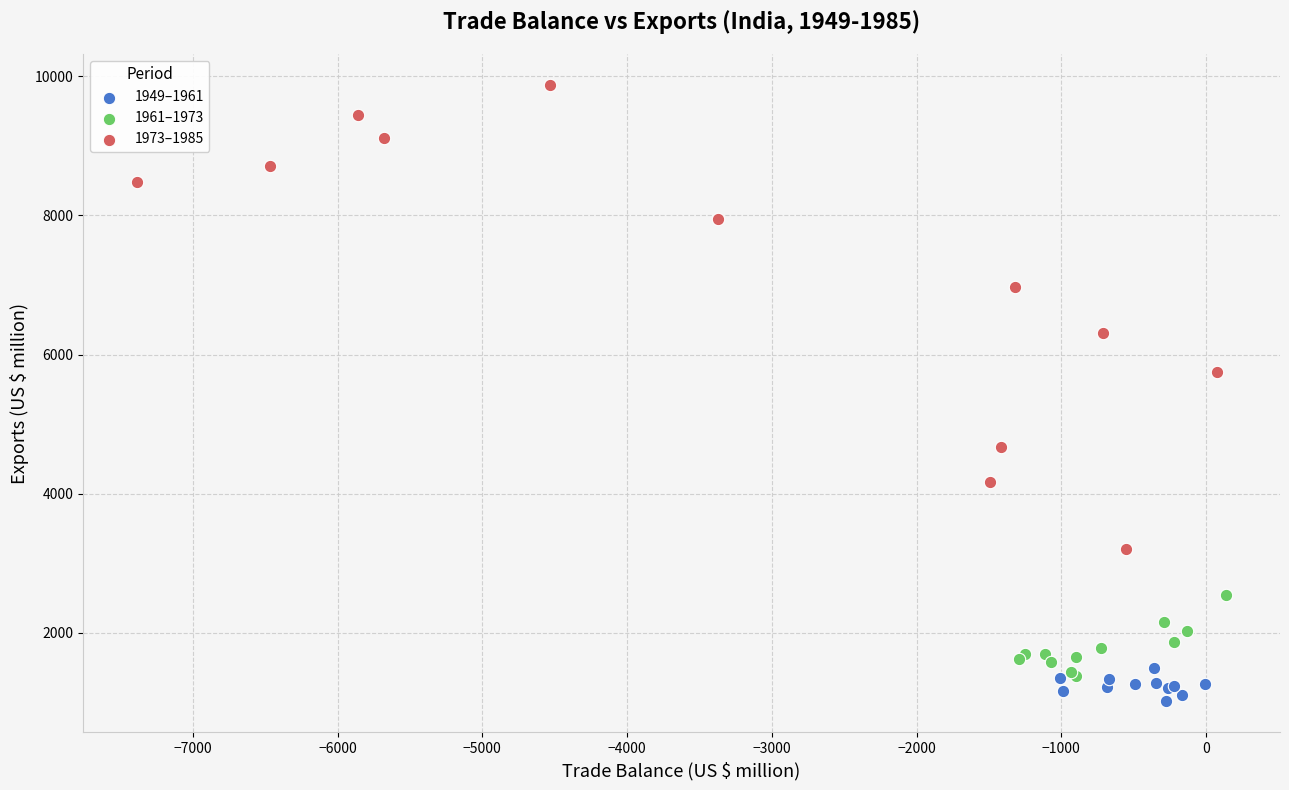

Which series reaches the maximum Y coordinate?

1973–1985